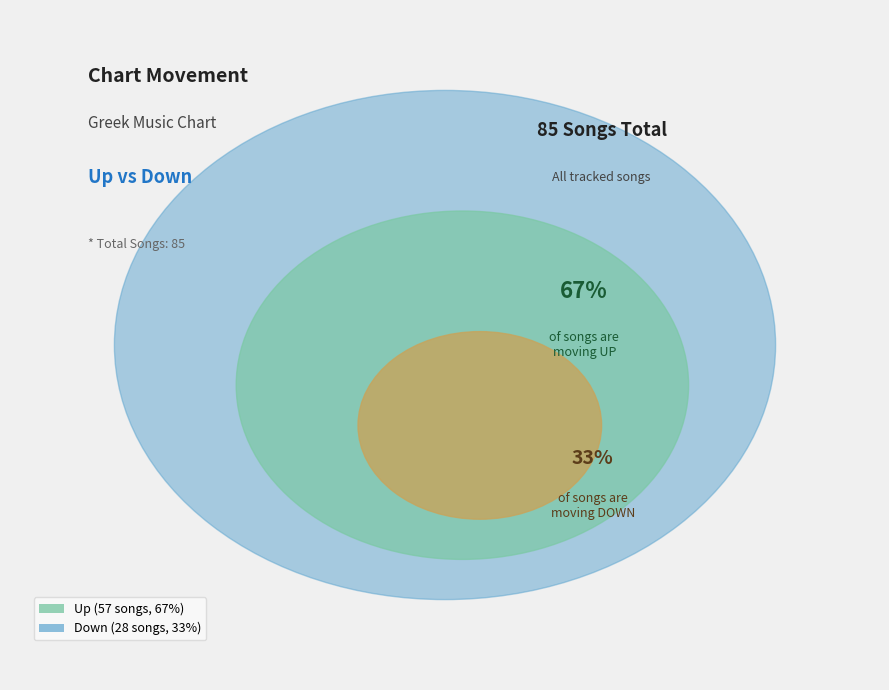

What is the smallest slice in the pie chart?

down